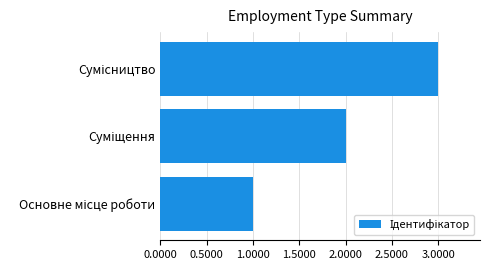

What is the maximum value shown in the chart?

3